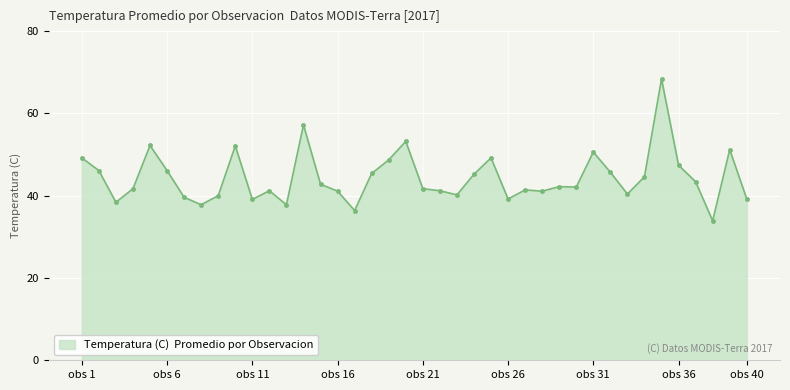

What is the average value?

44.4